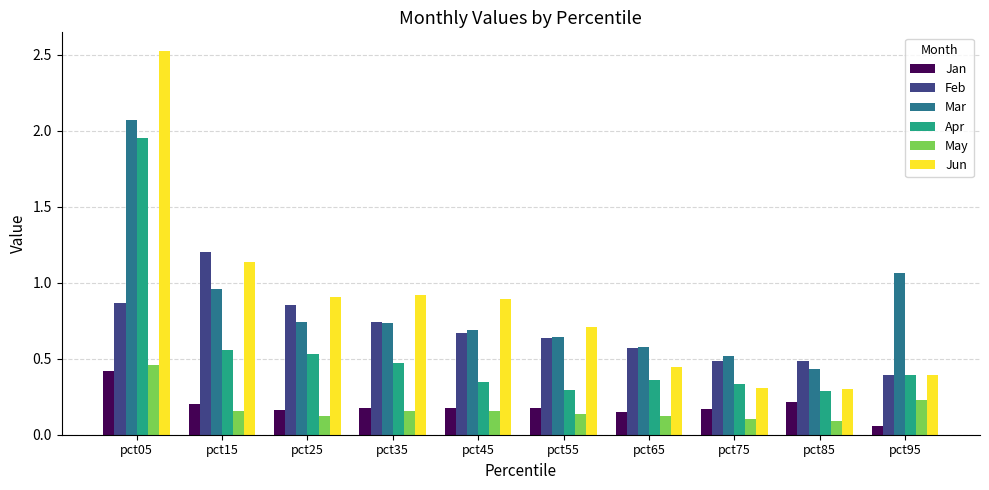

The May series shows 0.2 at pct95. True or false?

True